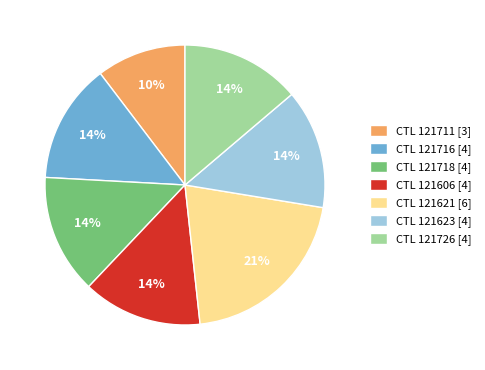

Do CTL 121623 [4] and CTL 121621 [6] together represent more than half of the pie?

No